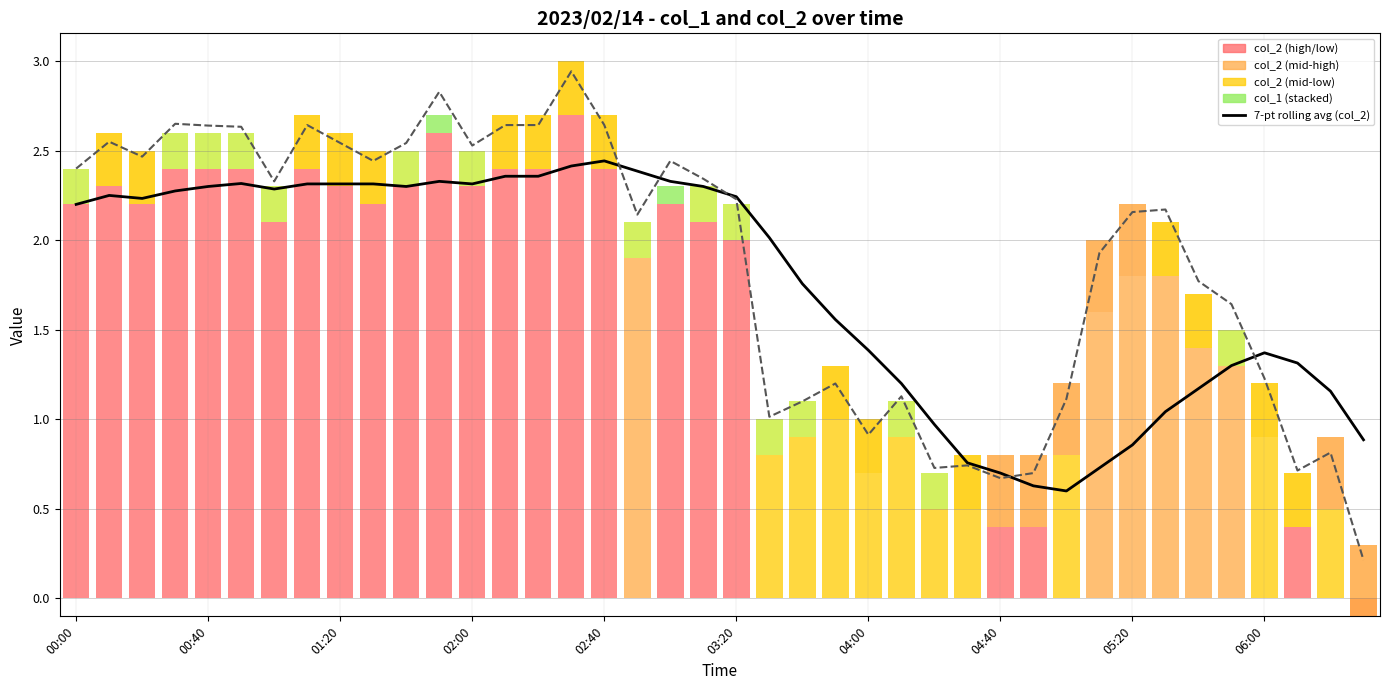

What is the total value across all series at 35?

2.9